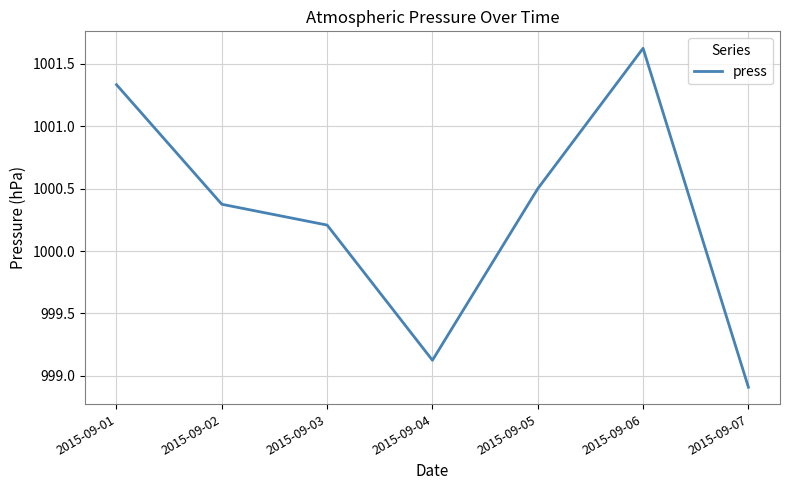

How many distinct data groups are displayed?

1